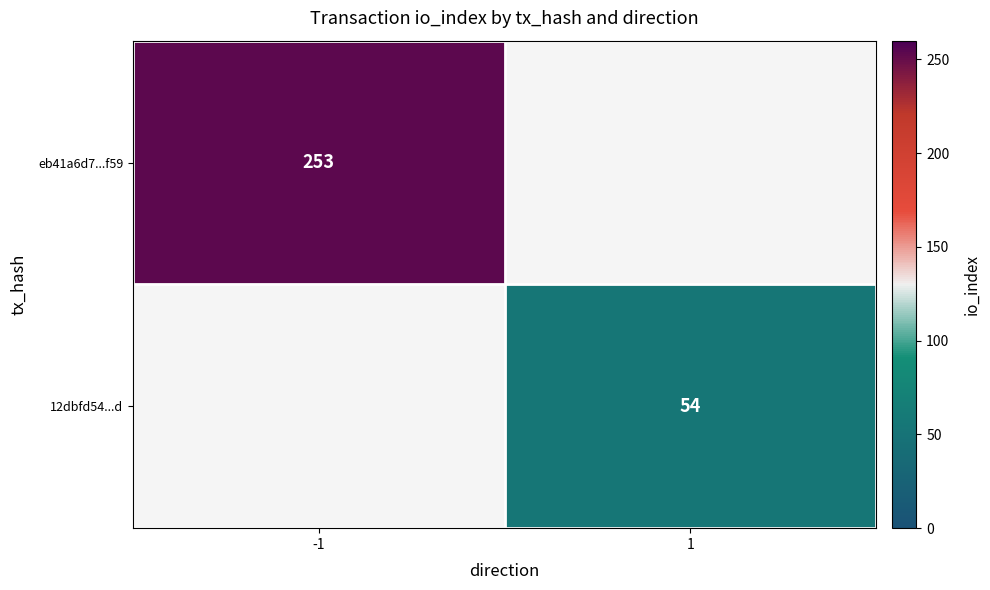

Is the value of eb41a6d7...f59 at -1 greater than the value of 12dbfd54...d at 1?

Yes